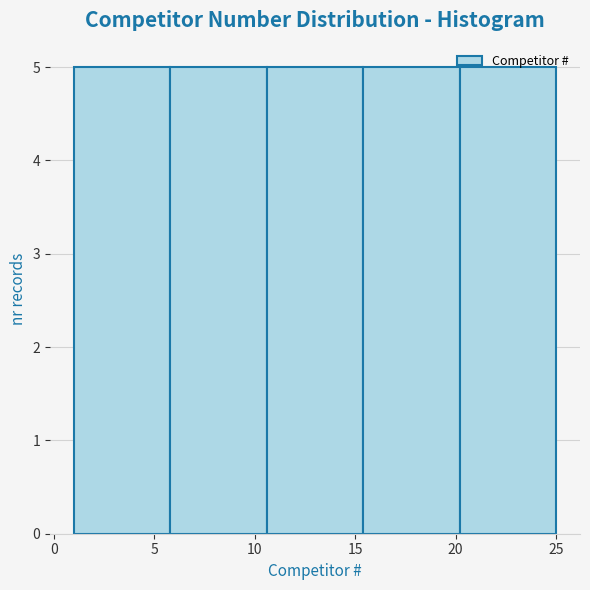

Reading left to right, transcribe this chart: for each bar, give the range it covers on the x-axis and its height. Neither the bar edges nor the heights are printed on the chart, so give them approximately, as read against the axes.

1.0 to 5.8: 5
5.8 to 10.6: 5
10.6 to 15.4: 5
15.4 to 20.2: 5
20.2 to 25.0: 5